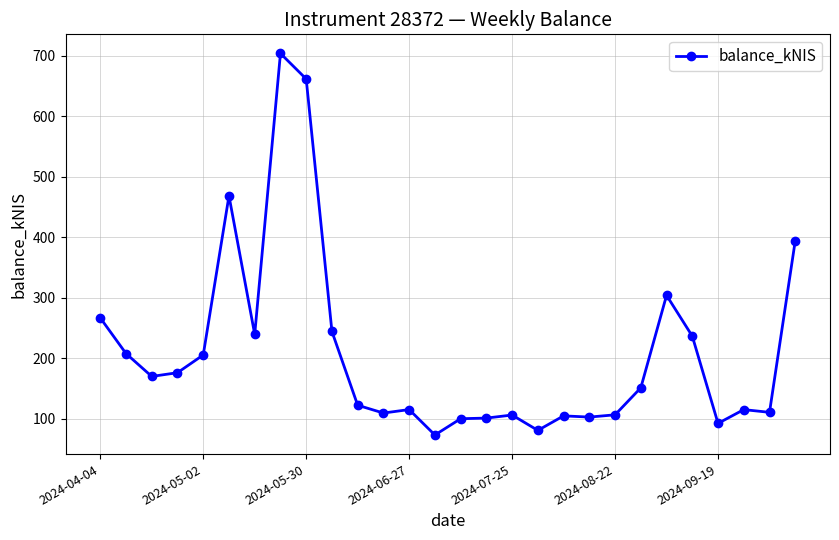

What is the sum of all values?

5874.5